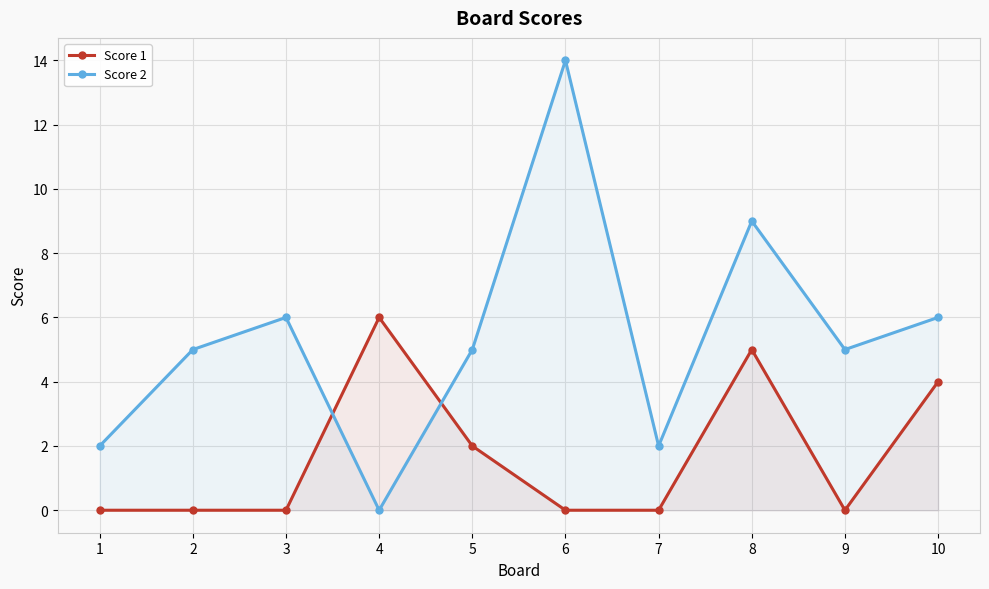

What is the value of the Score 2 point at the 3rd from the left?

6